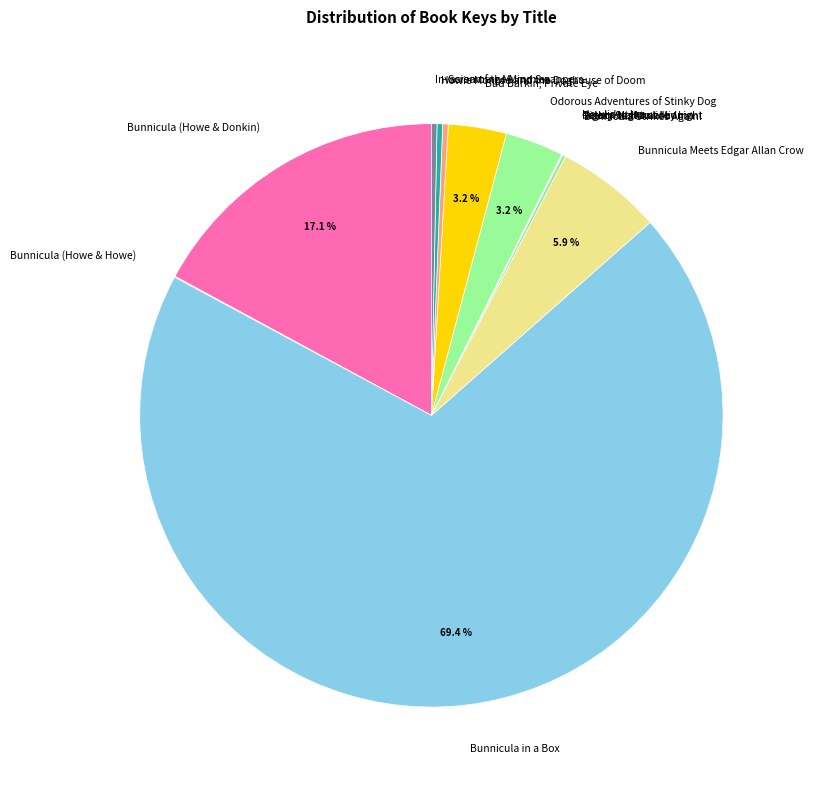

What is the total percentage of Odorous Adventures of Stinky Dog and Bud Barkin, Private Eye?

6.4%